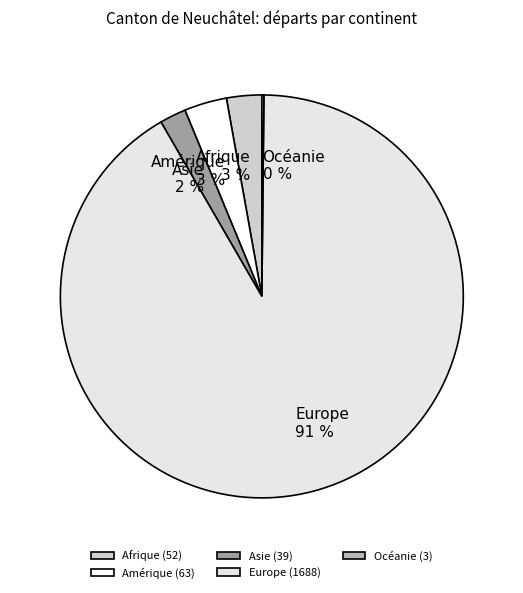

What percentage is the Amérique slice, to the nearest percent?

3%